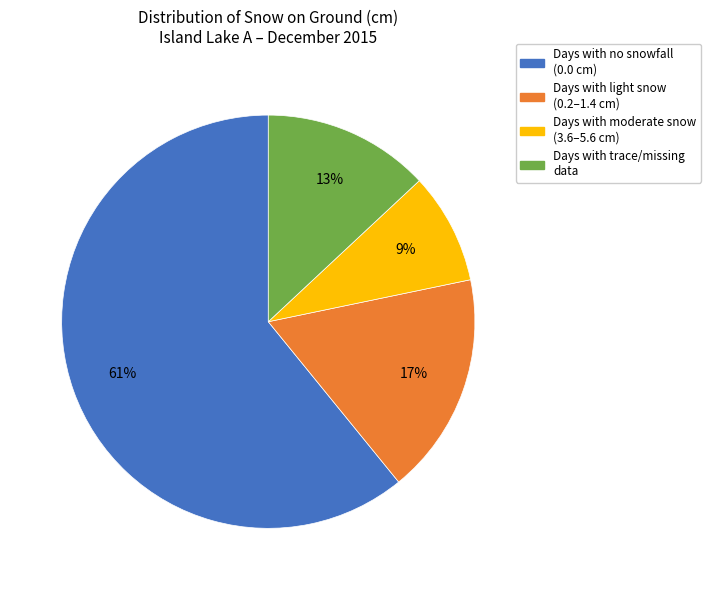

To the nearest percent, what is the average slice percentage?

25%